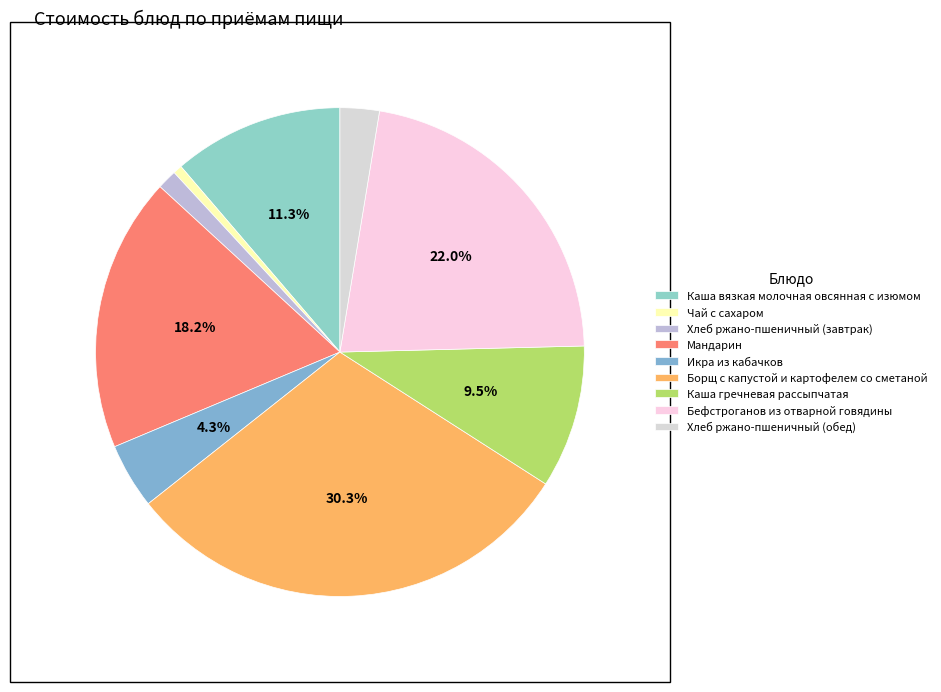

Count the number of slices in the pie.

9